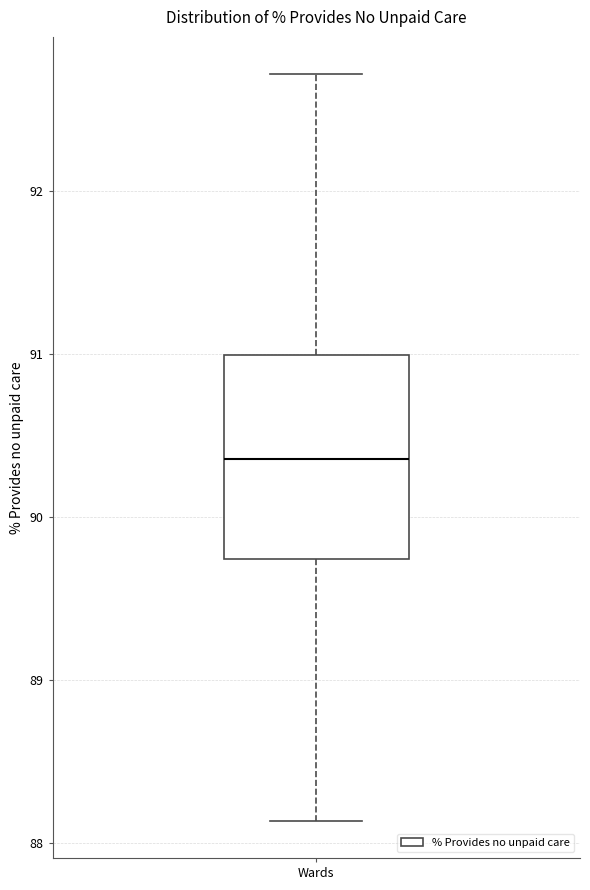

Read this box plot against the y-axis: the position of the median line, the range covered by the box, and the ends of both whiskers. The values are not printed on the chart, so give them approximately, as read against the axis.

median 90.4, box 89.7 to 91.0, whiskers 88.1 to 92.7